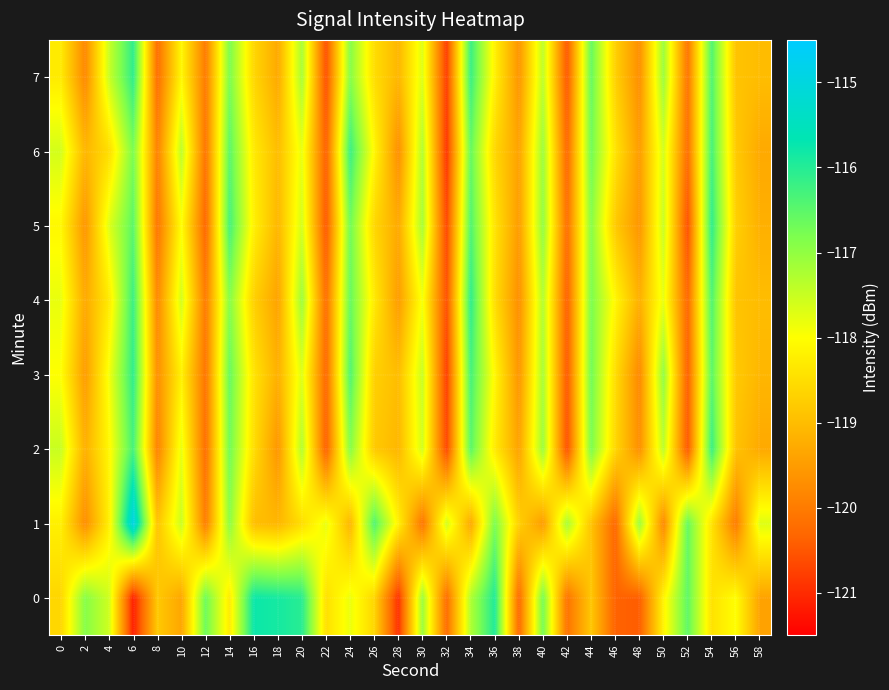

Reading left to right, extract all data points from this chart.

0: 0=-118.6	2=-116.9	4=-117.6	6=-121.1	8=-118.8	10=-119.3	12=-116.7	14=-118.3	16=-115.8	18=-115.9	20=-116.0	22=-118.5	24=-117.8	26=-118.6	28=-121.0	30=-117.1	32=-120.2	34=-117.3	36=-116.0	38=-120.3	40=-116.7	42=-120.1	44=-118.8	46=-120.4	48=-120.4	50=-118.2	52=-116.5	54=-118.4	56=-118.0	58=-119.4
1: 0=-118.2	2=-119.7	4=-118.2	6=-114.9	8=-118.9	10=-117.5	12=-120.0	14=-117.0	16=-119.0	18=-119.1	20=-118.5	22=-117.8	24=-119.1	26=-116.4	28=-118.2	30=-120.1	32=-117.6	34=-119.3	36=-116.8	38=-118.7	40=-119.5	42=-117.2	44=-118.9	46=-120.3	48=-117.1	50=-119.8	52=-116.6	54=-118.4	56=-120.0	58=-117.7
2: 0=-117.5	2=-119.2	4=-118.1	6=-116.3	8=-119.9	10=-117.8	12=-120.2	14=-116.7	16=-118.5	18=-119.6	20=-117.3	22=-120.4	24=-116.9	26=-118.8	28=-119.1	30=-117.6	32=-120.7	34=-116.5	36=-118.3	38=-119.4	40=-117.1	42=-120.6	44=-116.8	46=-118.6	48=-119.7	50=-117.4	52=-120.5	54=-116.2	56=-118.9	58=-119.3
3: 0=-118.0	2=-119.5	4=-117.9	6=-116.1	8=-119.7	10=-118.2	12=-120.1	14=-116.6	16=-118.4	18=-119.2	20=-117.7	22=-120.3	24=-116.4	26=-118.7	28=-119.0	30=-117.5	32=-120.8	34=-116.3	36=-118.1	38=-119.6	40=-117.2	42=-120.5	44=-116.7	46=-118.5	48=-119.8	50=-117.0	52=-120.4	54=-116.5	56=-118.8	58=-119.1
4: 0=-117.8	2=-119.3	4=-118.3	6=-116.2	8=-119.8	10=-117.6	12=-120.0	14=-116.9	16=-118.7	18=-119.4	20=-117.1	22=-120.2	24=-116.6	26=-118.3	28=-119.5	30=-117.9	32=-120.6	34=-116.1	36=-118.5	38=-119.7	40=-117.3	42=-120.4	44=-116.8	46=-118.1	48=-119.2	50=-117.8	52=-120.3	54=-116.4	56=-118.9	58=-119.0
5: 0=-118.1	2=-119.6	4=-117.7	6=-116.5	8=-120.1	10=-118.0	12=-120.3	14=-116.3	16=-118.2	18=-119.1	20=-117.6	22=-120.5	24=-116.7	26=-118.6	28=-119.3	30=-117.2	32=-120.7	34=-116.4	36=-118.4	38=-119.5	40=-117.0	42=-120.2	44=-116.9	46=-118.8	48=-119.6	50=-117.5	52=-120.6	54=-116.1	56=-118.7	58=-119.2
6: 0=-117.6	2=-119.1	4=-118.5	6=-116.8	8=-119.9	10=-117.4	12=-120.1	14=-116.5	16=-118.3	18=-119.0	20=-117.8	22=-120.4	24=-116.2	26=-118.1	28=-119.7	30=-117.3	32=-120.9	34=-116.6	36=-118.6	38=-119.4	40=-117.1	42=-120.3	44=-116.7	46=-118.4	48=-119.5	50=-117.6	52=-120.2	54=-116.3	56=-118.8	58=-119.3
7: 0=-118.3	2=-119.8	4=-117.5	6=-116.1	8=-120.2	10=-118.1	12=-120.0	14=-116.8	16=-118.6	18=-119.3	20=-117.2	22=-120.6	24=-116.9	26=-118.5	28=-119.1	30=-117.7	32=-120.8	34=-116.2	36=-118.2	38=-119.6	40=-117.4	42=-120.5	44=-116.6	46=-118.7	48=-119.7	50=-117.1	52=-120.1	54=-116.4	56=-118.9	58=-119.0